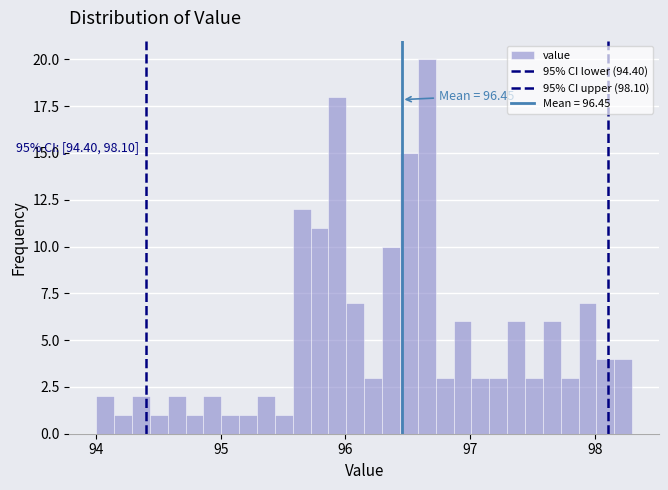

Read against the x-axis, roughly where is the centre of the tallest bar?

96.7